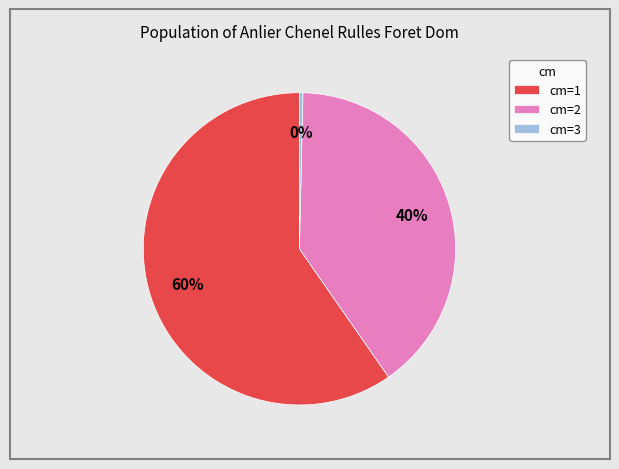

Is the sum of cm=2 and cm=3 greater than half?

No